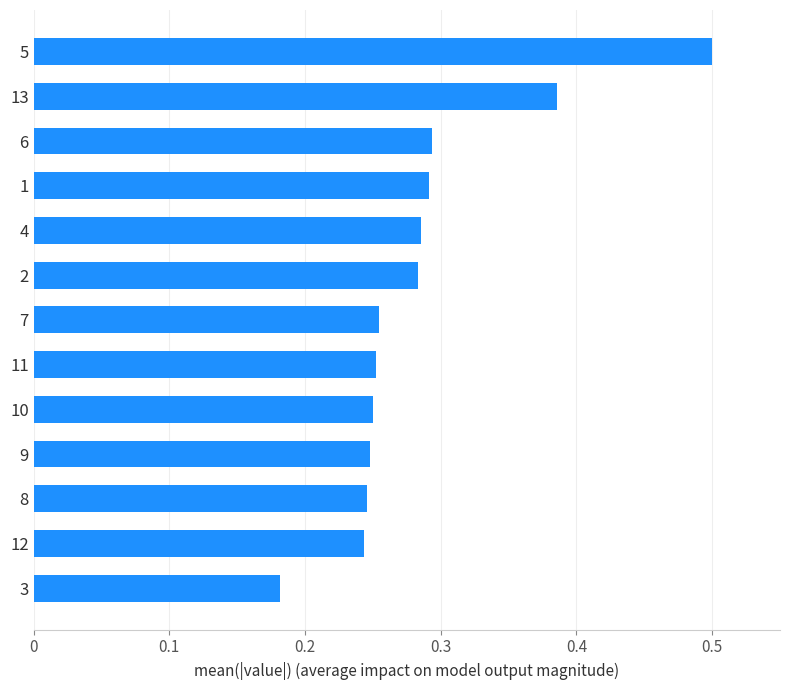

At which label is the value closest to 0?

3